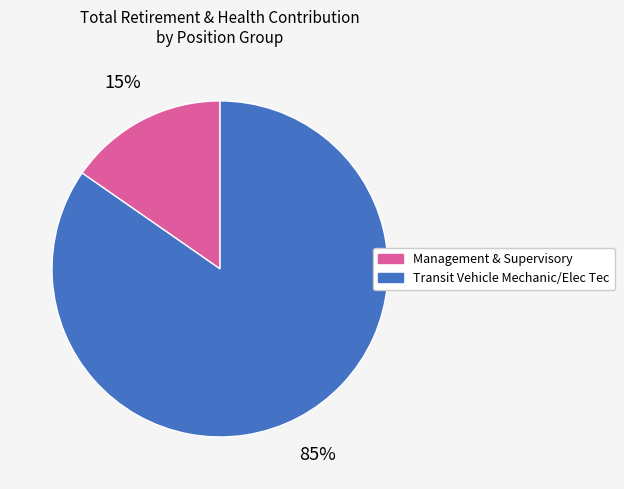

To the nearest percent, what is the average slice percentage?

50%